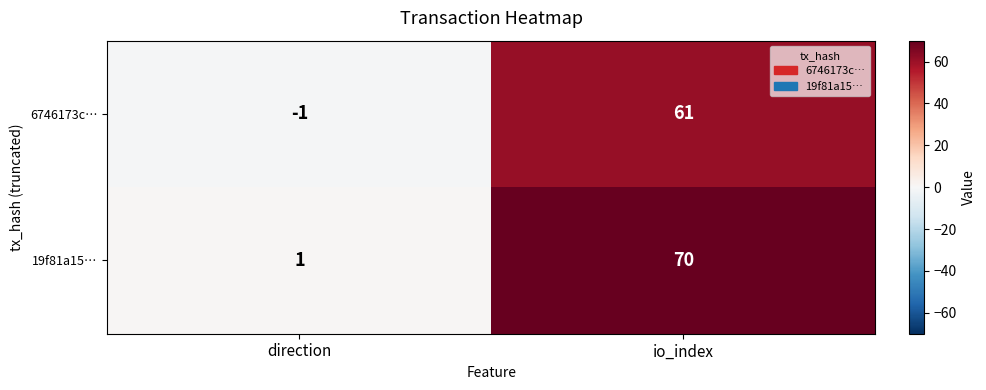

What is the sum of the 19f81a15… values at io_index and direction?

71